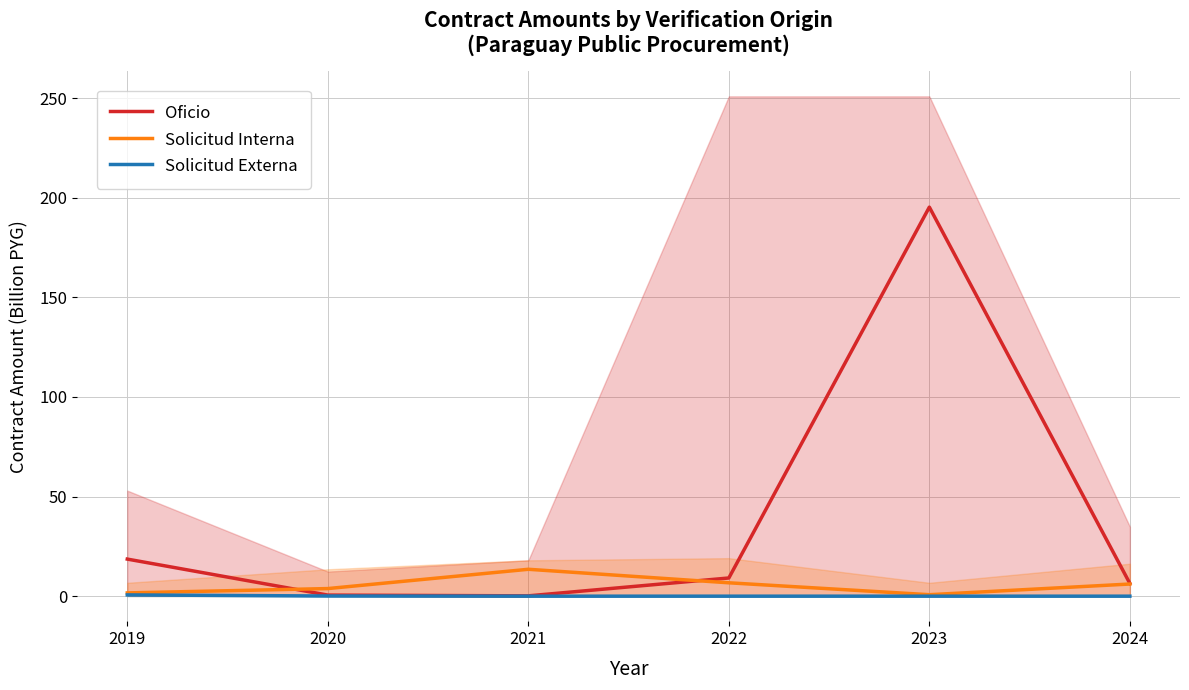

Reading left to right, what are all the values shown in this chart?

Oficio: 18.6	0.5	0.2	9.1	195.3	6.4
Solicitud Interna: 1.6	3.8	13.5	6.7	0.7	6.1
Solicitud Externa: 0.6	0.1	0.0	0.0	0.0	0.0